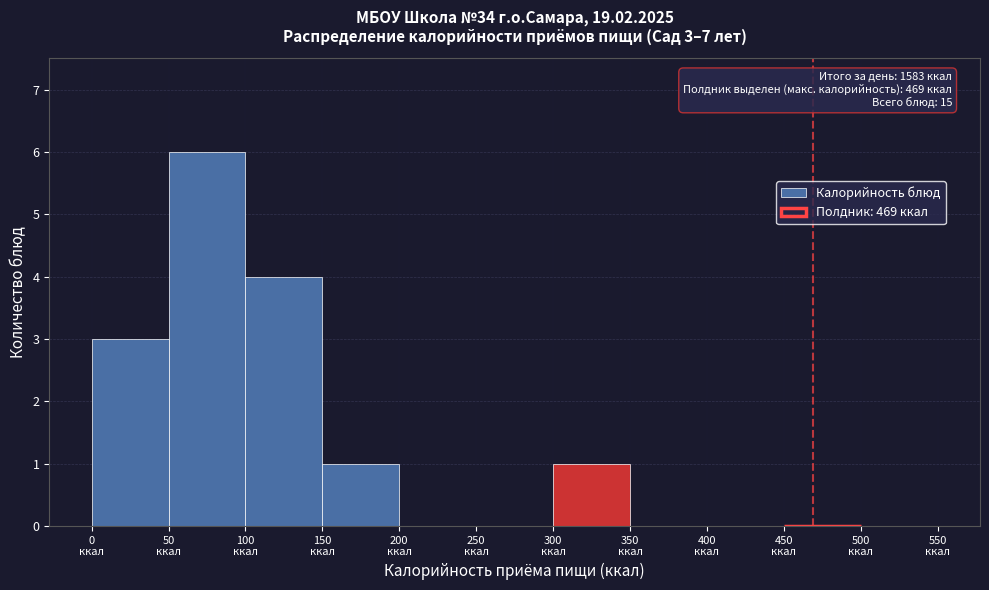

Over which range of the x-axis is the bar tallest?

50 to 100